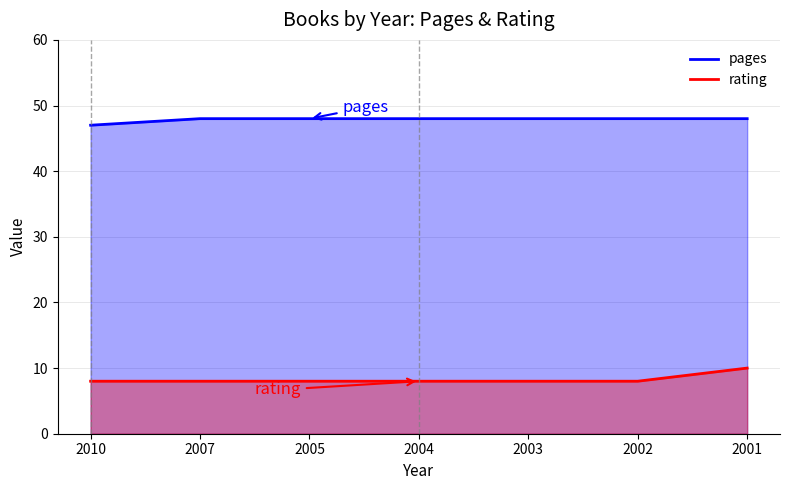

Rank the series at 2004 from highest to lowest value.

pages, rating